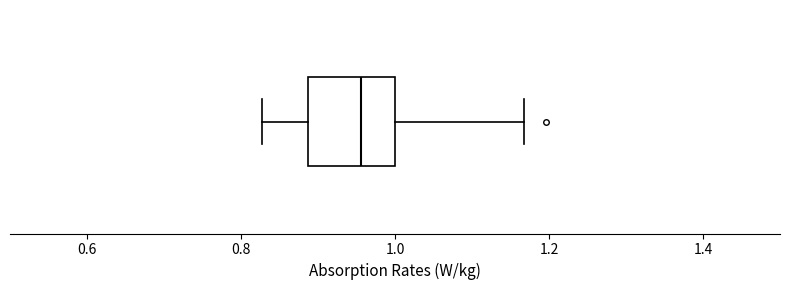

Transcribe this box plot: give where the median line is, the range the box spans, and where the two whiskers end, as read against the x-axis. The values are not printed on the chart, so give them approximately, as read against the axis.

median 0.96, box 0.88 to 1.00, whiskers 0.82 to 1.16